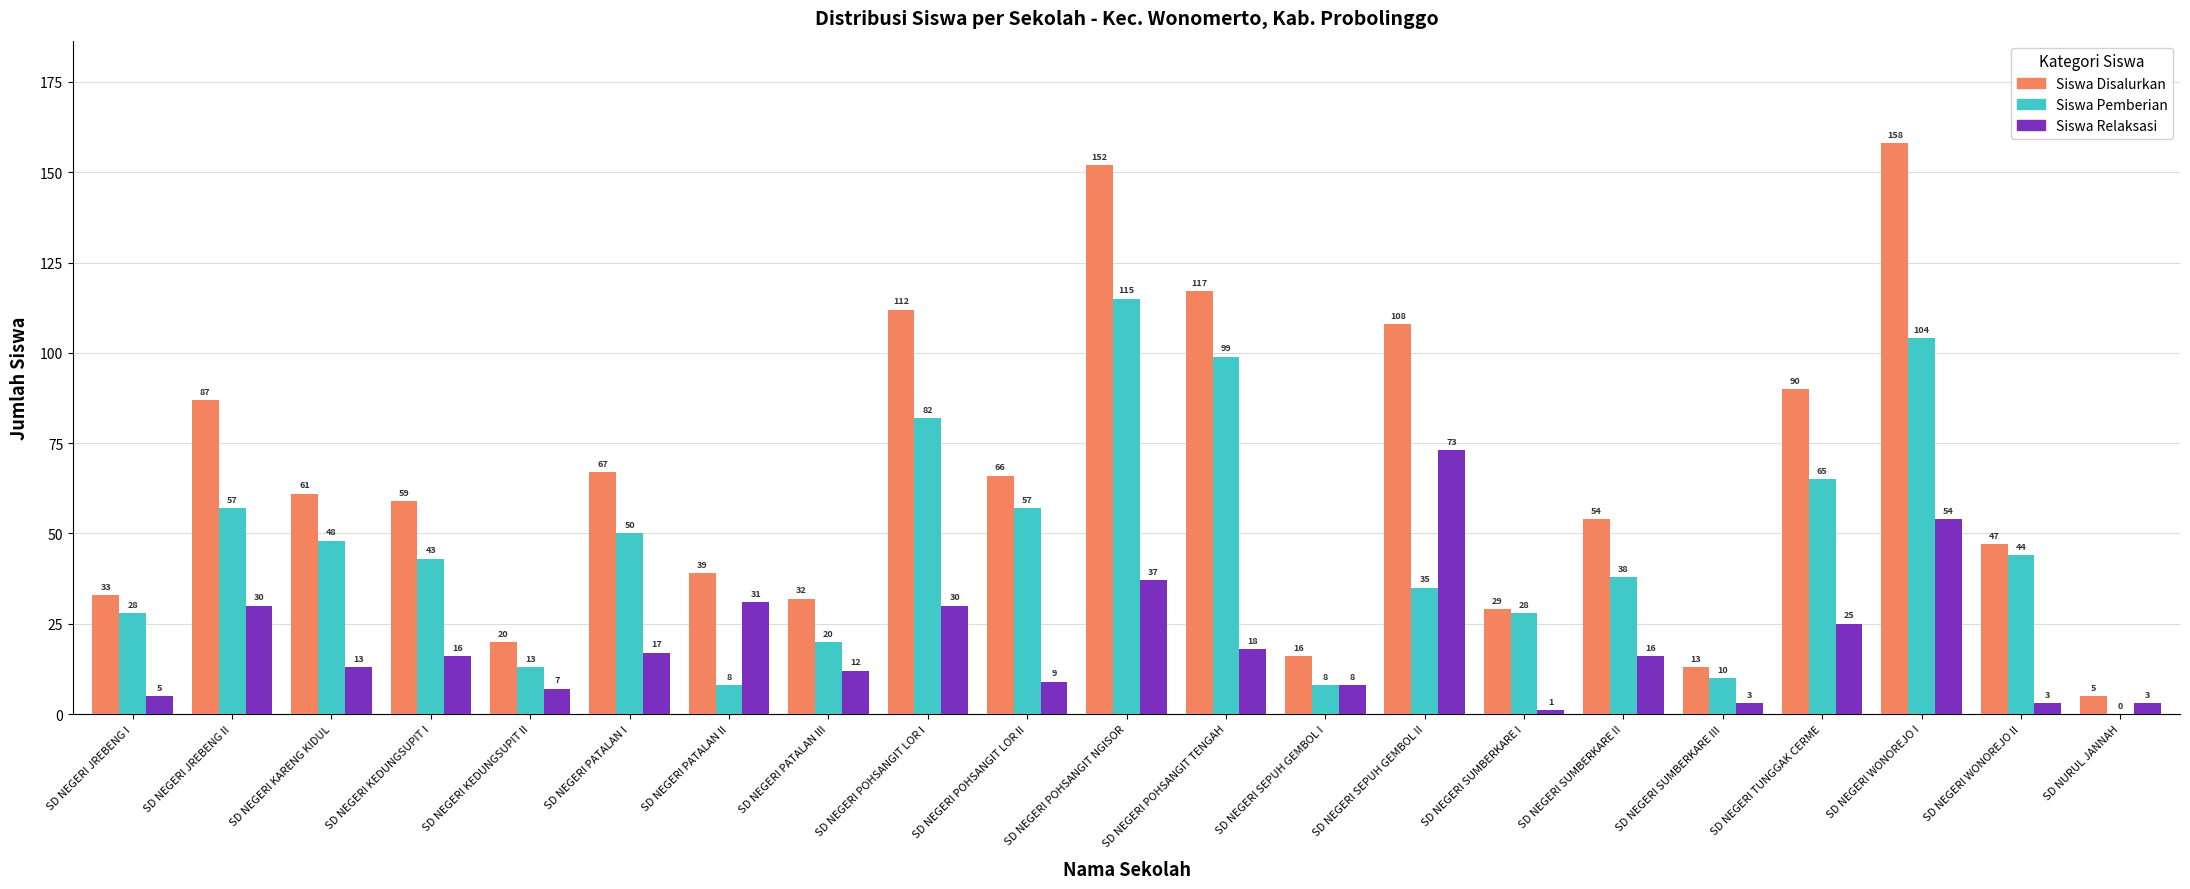

Reading left to right, extract all data points from this chart.

Siswa Disalurkan: SD NEGERI JREBENG I=33	SD NEGERI JREBENG II=87	SD NEGERI KARENG KIDUL=61	SD NEGERI KEDUNGSUPIT I=59	SD NEGERI KEDUNGSUPIT II=20	SD NEGERI PATALAN I=67	SD NEGERI PATALAN II=39	SD NEGERI PATALAN III=32	SD NEGERI POHSANGIT LOR I=112	SD NEGERI POHSANGIT LOR II=66	SD NEGERI POHSANGIT NGISOR=152	SD NEGERI POHSANGIT TENGAH=117	SD NEGERI SEPUH GEMBOL I=16	SD NEGERI SEPUH GEMBOL II=108	SD NEGERI SUMBERKARE I=29	SD NEGERI SUMBERKARE II=54	SD NEGERI SUMBERKARE III=13	SD NEGERI TUNGGAK CERME=90	SD NEGERI WONOREJO I=158	SD NEGERI WONOREJO II=47	SD NURUL JANNAH=5
Siswa Pemberian: SD NEGERI JREBENG I=28	SD NEGERI JREBENG II=57	SD NEGERI KARENG KIDUL=48	SD NEGERI KEDUNGSUPIT I=43	SD NEGERI KEDUNGSUPIT II=13	SD NEGERI PATALAN I=50	SD NEGERI PATALAN II=8	SD NEGERI PATALAN III=20	SD NEGERI POHSANGIT LOR I=82	SD NEGERI POHSANGIT LOR II=57	SD NEGERI POHSANGIT NGISOR=115	SD NEGERI POHSANGIT TENGAH=99	SD NEGERI SEPUH GEMBOL I=8	SD NEGERI SEPUH GEMBOL II=35	SD NEGERI SUMBERKARE I=28	SD NEGERI SUMBERKARE II=38	SD NEGERI SUMBERKARE III=10	SD NEGERI TUNGGAK CERME=65	SD NEGERI WONOREJO I=104	SD NEGERI WONOREJO II=44	SD NURUL JANNAH=0
Siswa Relaksasi: SD NEGERI JREBENG I=5	SD NEGERI JREBENG II=30	SD NEGERI KARENG KIDUL=13	SD NEGERI KEDUNGSUPIT I=16	SD NEGERI KEDUNGSUPIT II=7	SD NEGERI PATALAN I=17	SD NEGERI PATALAN II=31	SD NEGERI PATALAN III=12	SD NEGERI POHSANGIT LOR I=30	SD NEGERI POHSANGIT LOR II=9	SD NEGERI POHSANGIT NGISOR=37	SD NEGERI POHSANGIT TENGAH=18	SD NEGERI SEPUH GEMBOL I=8	SD NEGERI SEPUH GEMBOL II=73	SD NEGERI SUMBERKARE I=1	SD NEGERI SUMBERKARE II=16	SD NEGERI SUMBERKARE III=3	SD NEGERI TUNGGAK CERME=25	SD NEGERI WONOREJO I=54	SD NEGERI WONOREJO II=3	SD NURUL JANNAH=3